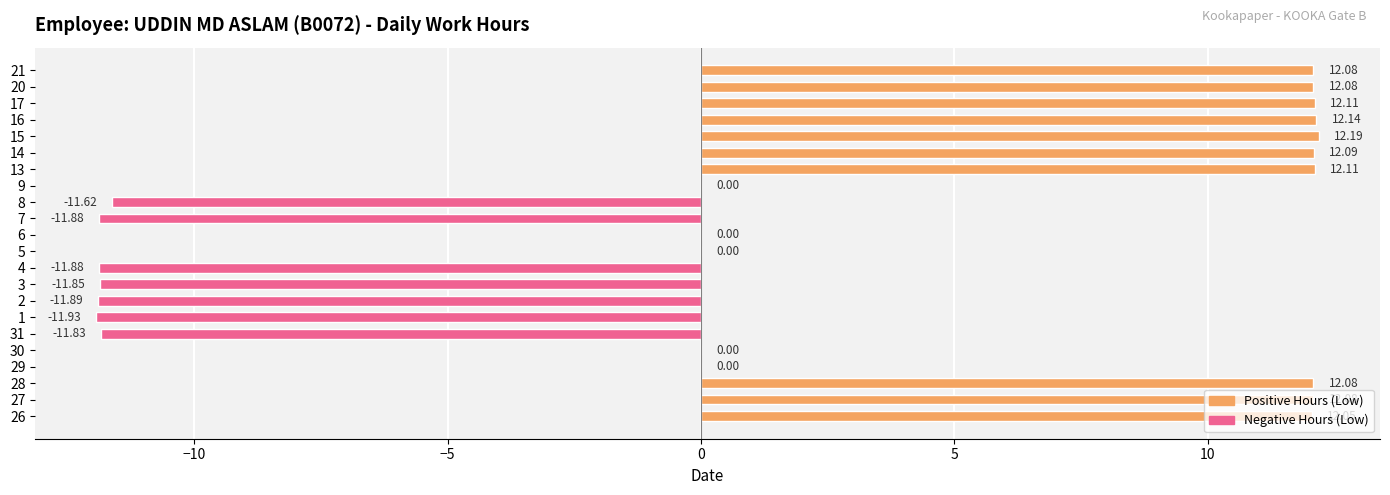

What is the change in value from 8 to 16?

+23.8